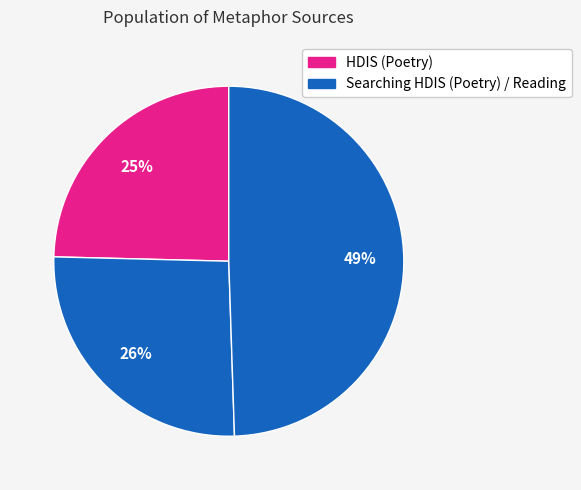

Count the number of slices in the pie.

3